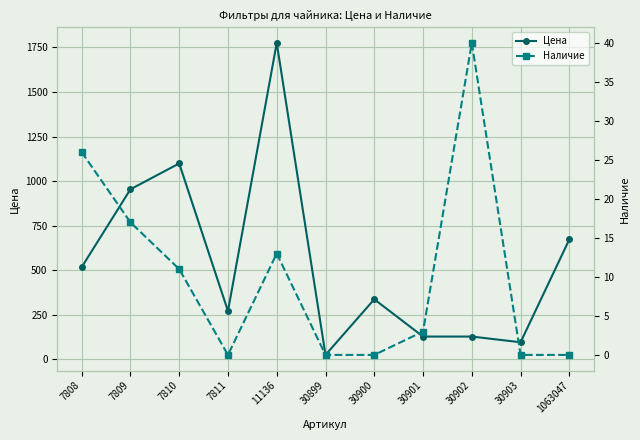

How many interior local peaks does the Наличие series have?

2